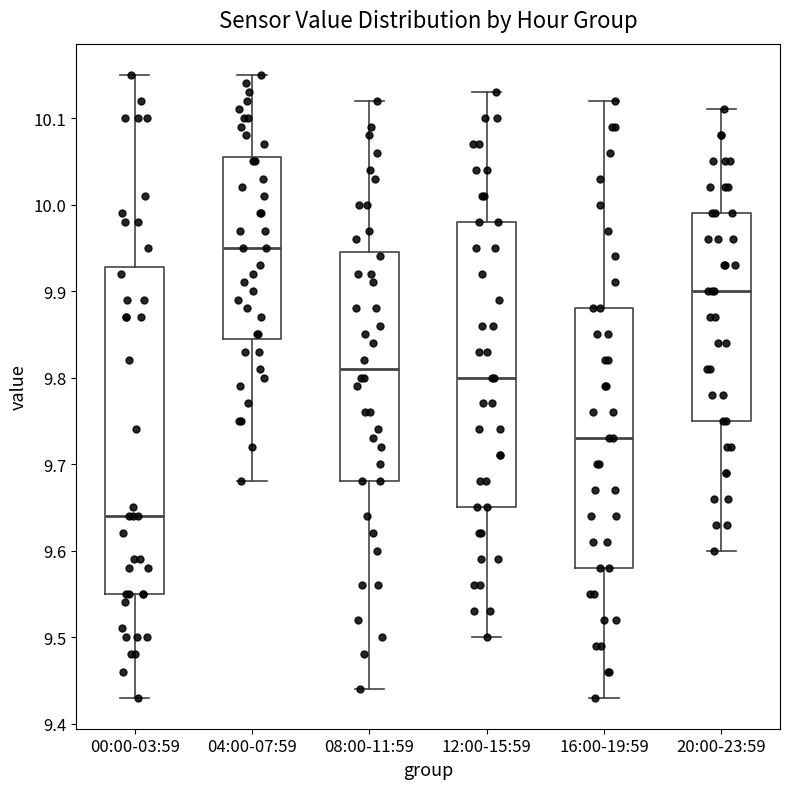

Which box has the highest median line?

04:00-07:59